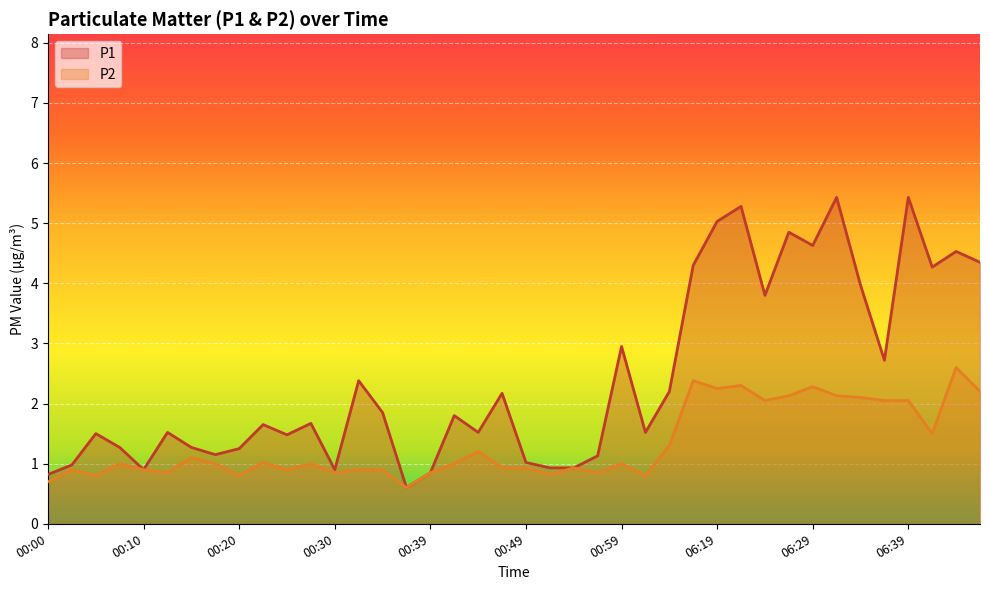

At which label is P1 closest to 3?

00:59